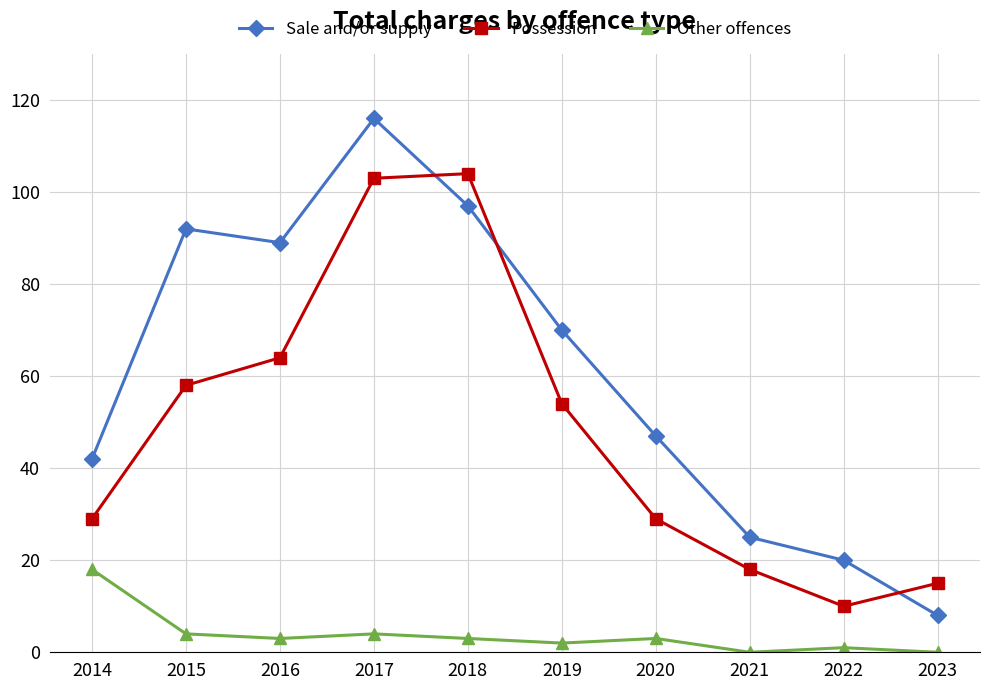

What is the value of the Sale and/or supply point at the 6th from the left?

70